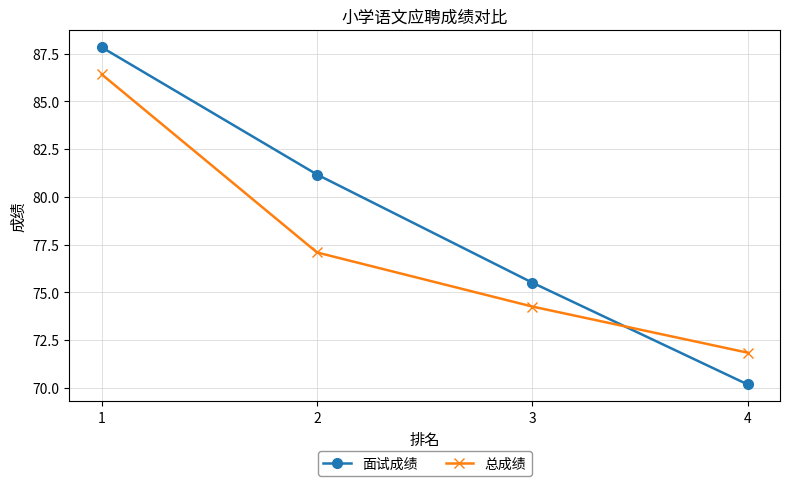

At which label does 面试成绩 reach its peak?

1